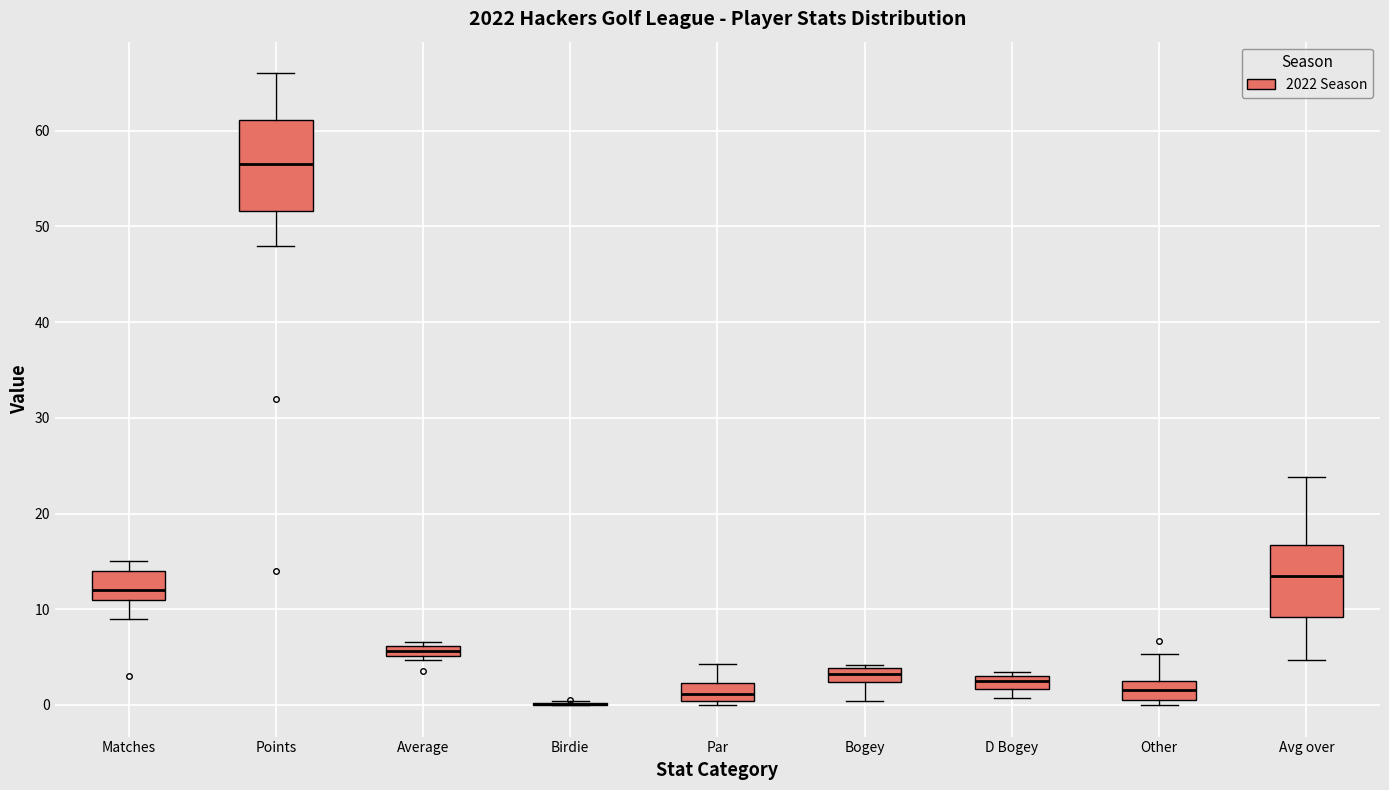

Where does the upper whisker of the box for Par end on the y-axis? The values are not printed on the chart, so give them approximately, as read against the axis.

4